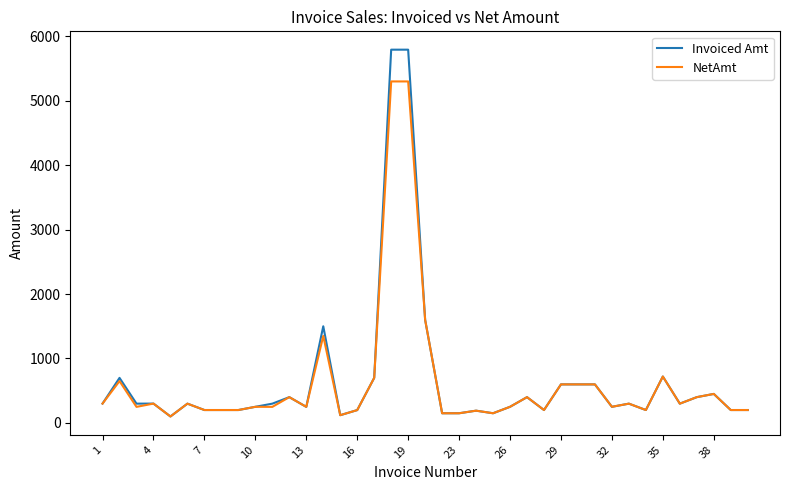

Does the chart display data point markers on the line(s)?

No